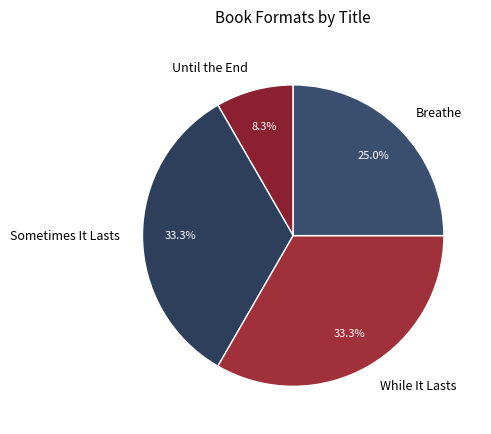

Between Sometimes It Lasts and Breathe, which is larger?

Sometimes It Lasts